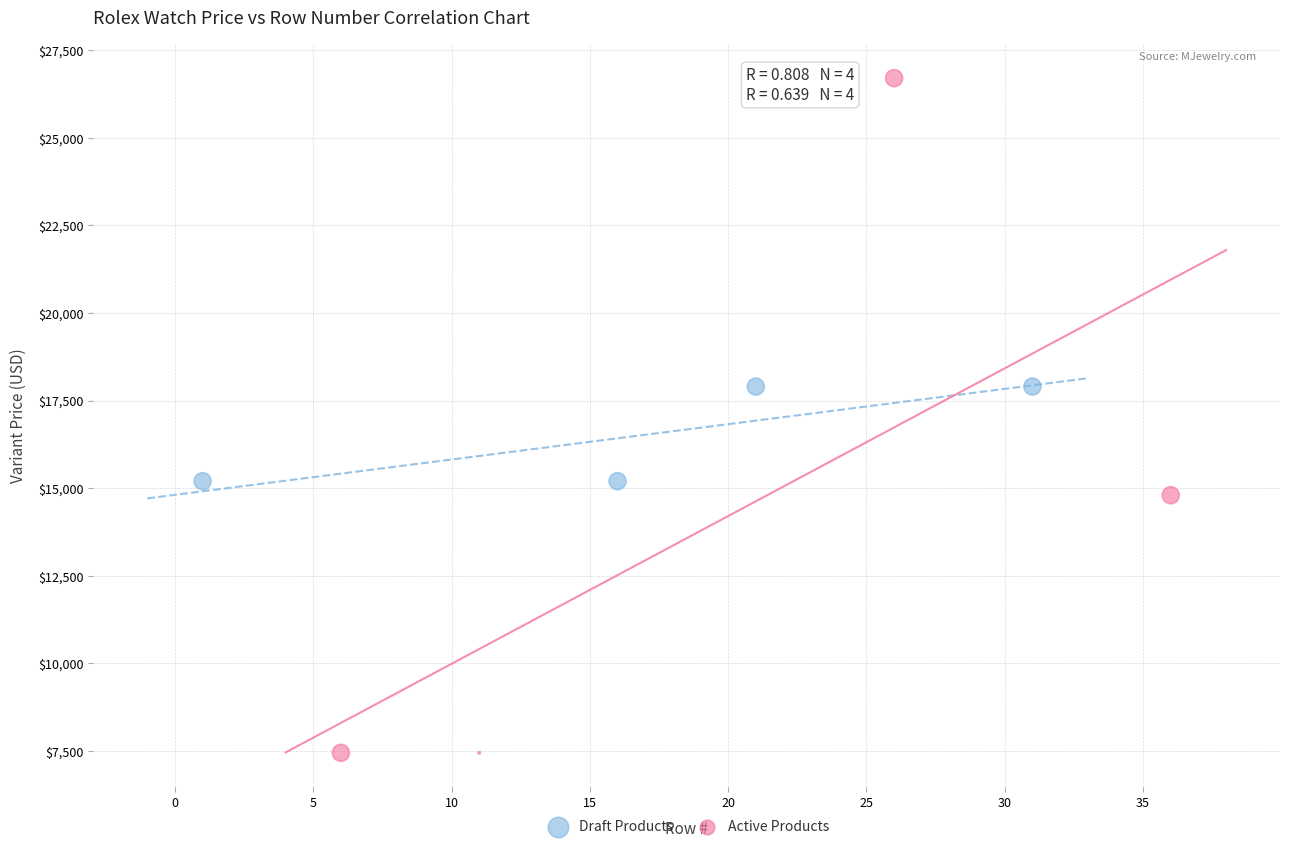

Which series contains the lowest Y value?

Active Products